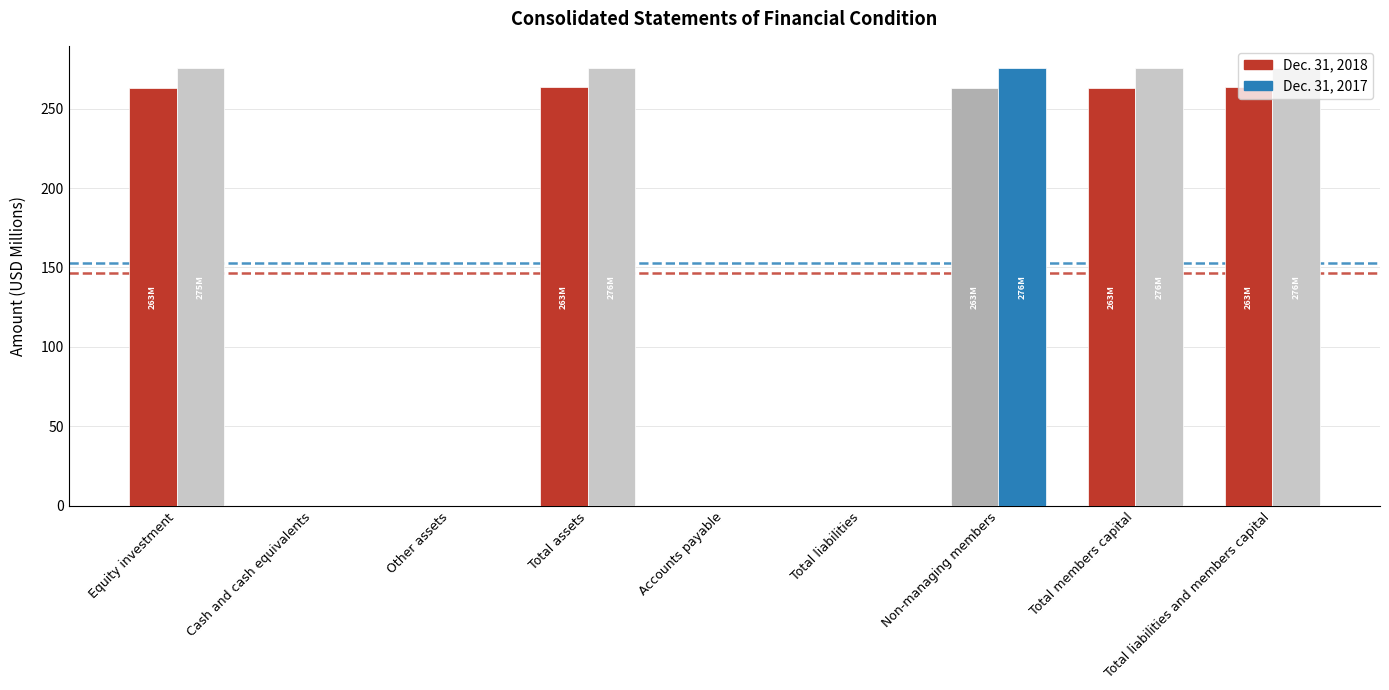

Is the value of Dec. 31, 2017 at Total assets greater than the value of Dec. 31, 2018 at Total assets?

Yes